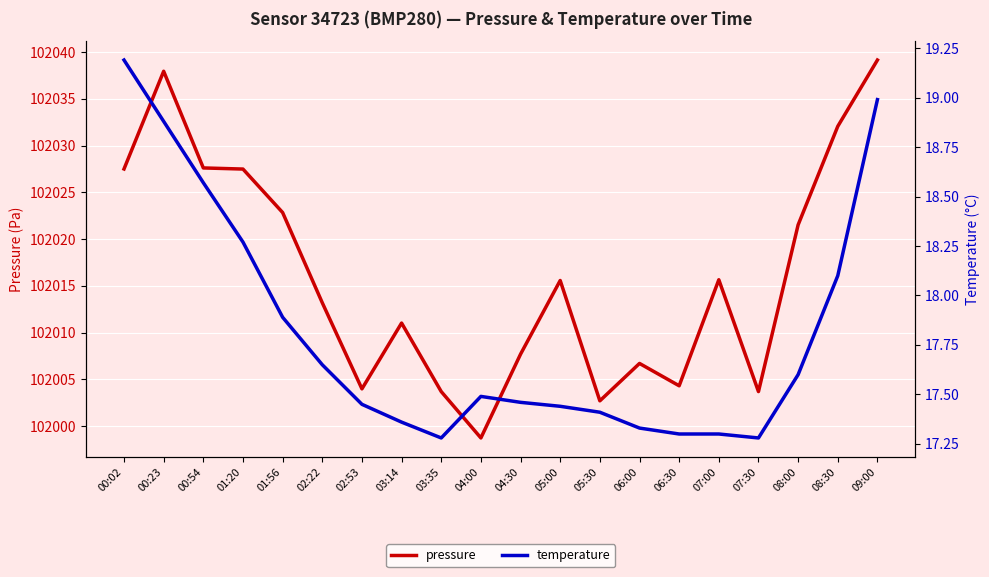

Count the number of categories in the chart.

20